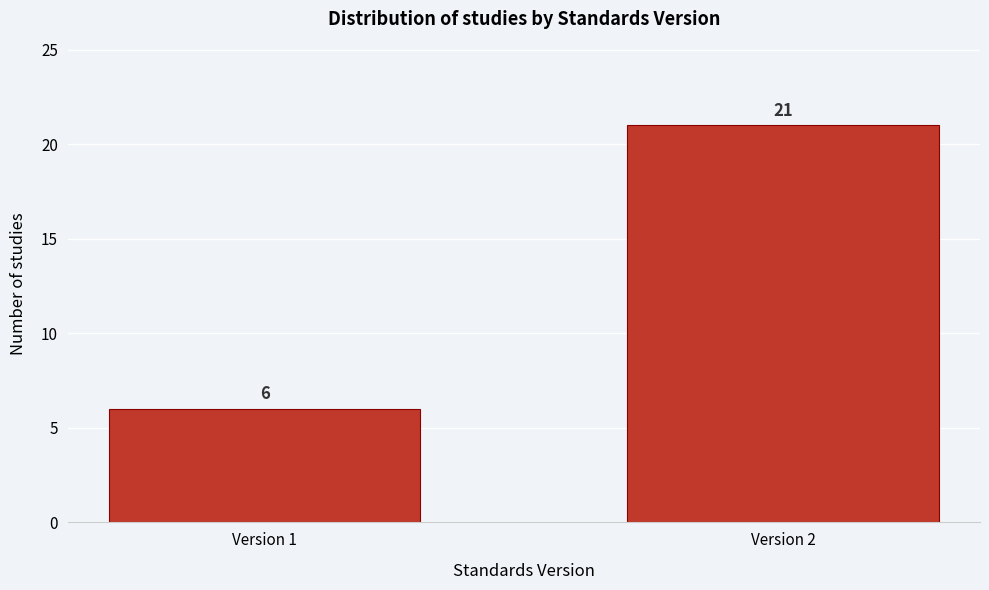

Reading left to right, transcribe all the data shown in this chart.

6	21